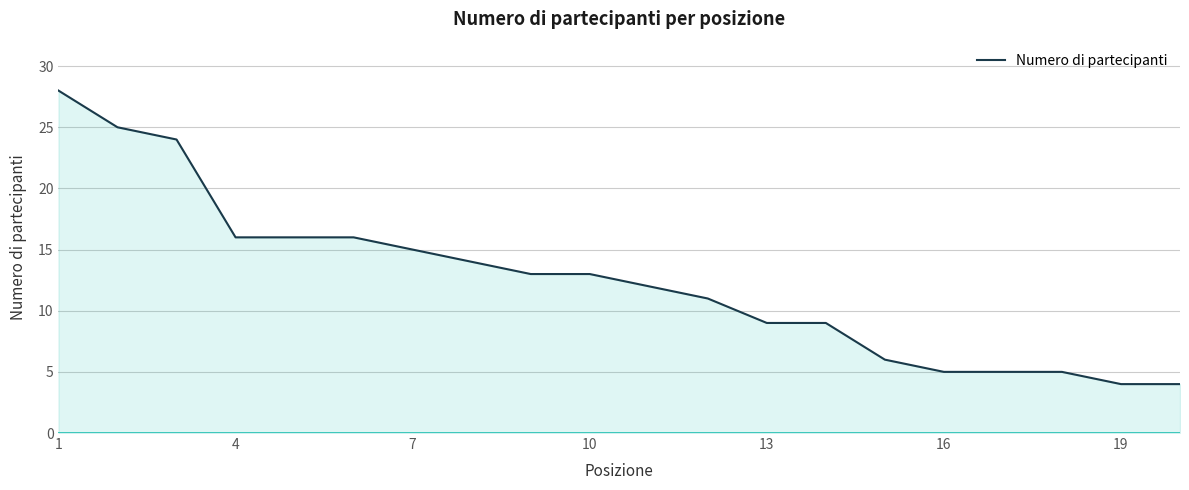

What is the difference between the second highest and minimum values?

21